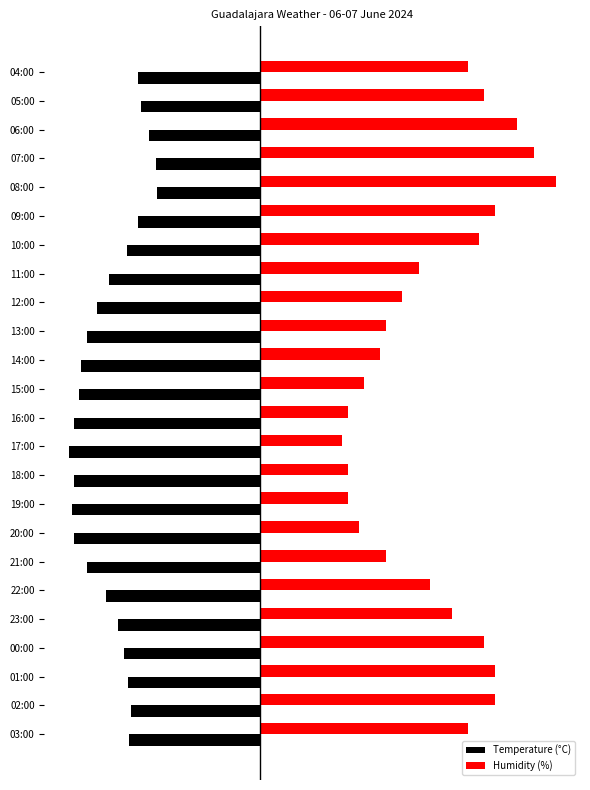

What are all the series names shown in the legend?

Temperature (°C), Humidity (%)